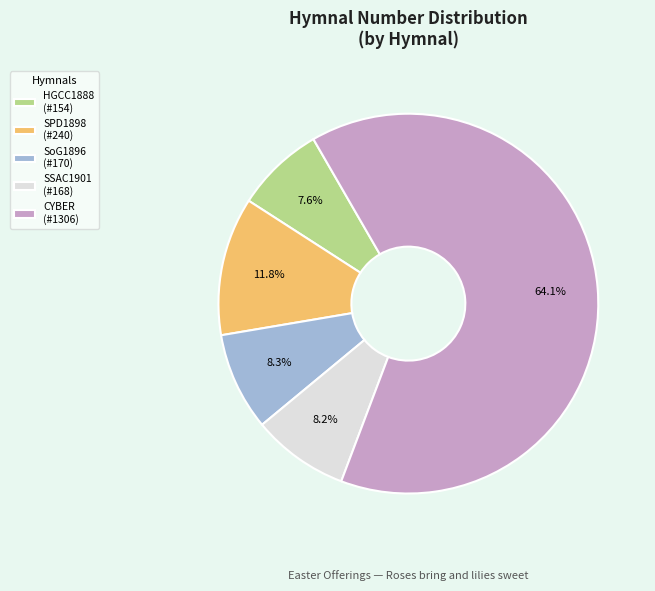

Which slice is the smallest?

HGCC1888 (#154)